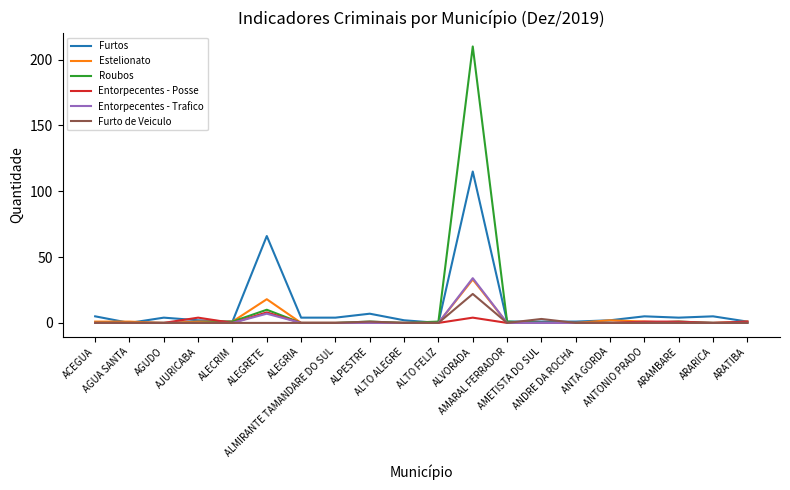

How many lines are shown in the chart?

6